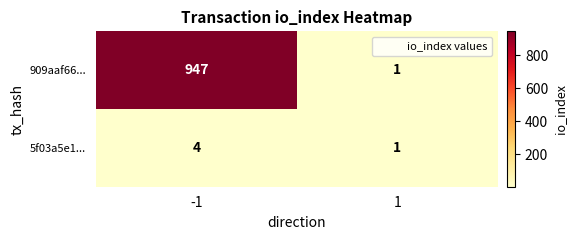

Reading left to right, what are all the values shown in this chart?

909aaf66...: 947	1
5f03a5e1...: 4	1